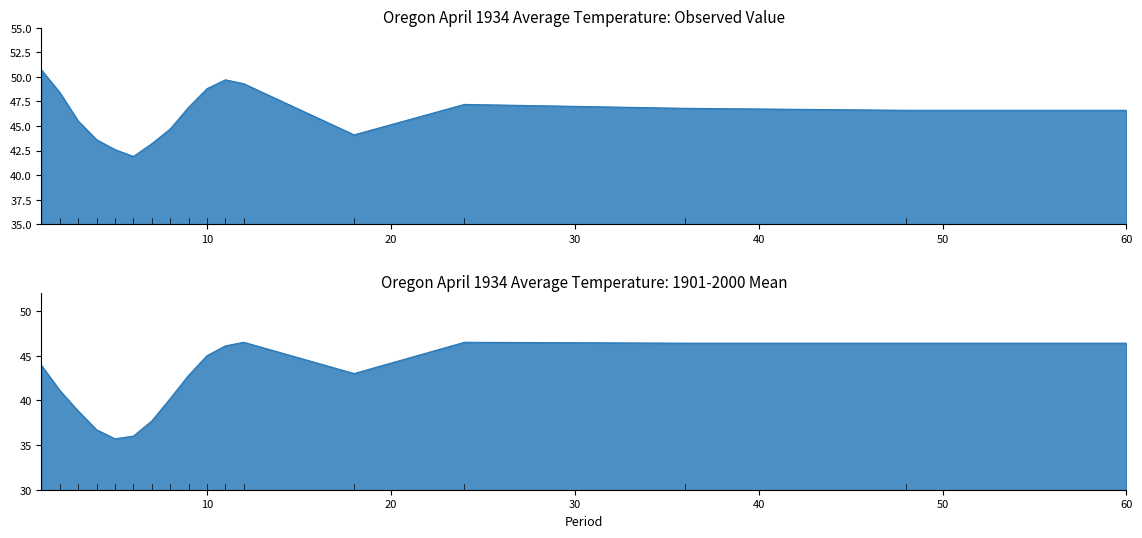

Reading right to left, transcribe all the data shown in this chart.

Value: 46.6	46.6	46.8	47.2	44.1	49.3	49.7	48.8	46.9	44.7	43.2	41.9	42.6	43.6	45.5	48.4	50.7
1901-2000 Mean: 46.4	46.4	46.4	46.5	43.0	46.5	46.1	45.0	42.8	40.2	37.7	36.0	35.7	36.7	38.8	41.1	43.9